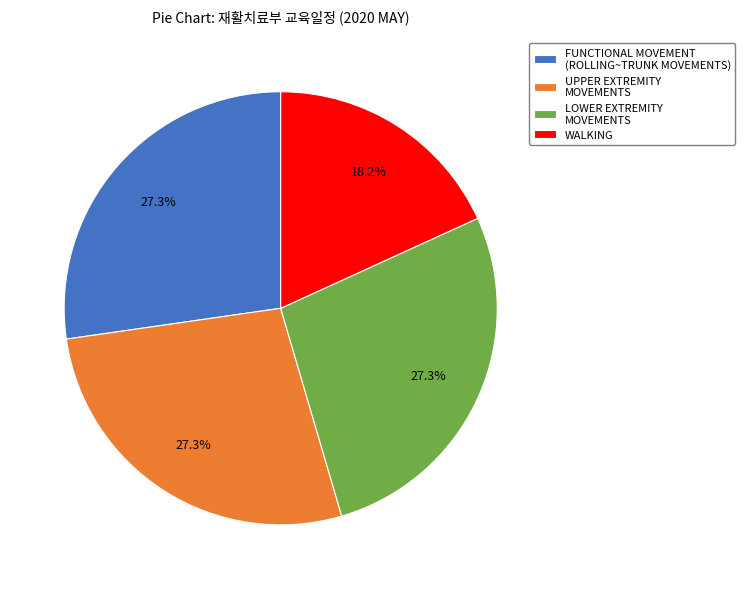

What is the smallest slice in the pie chart?

WALKING